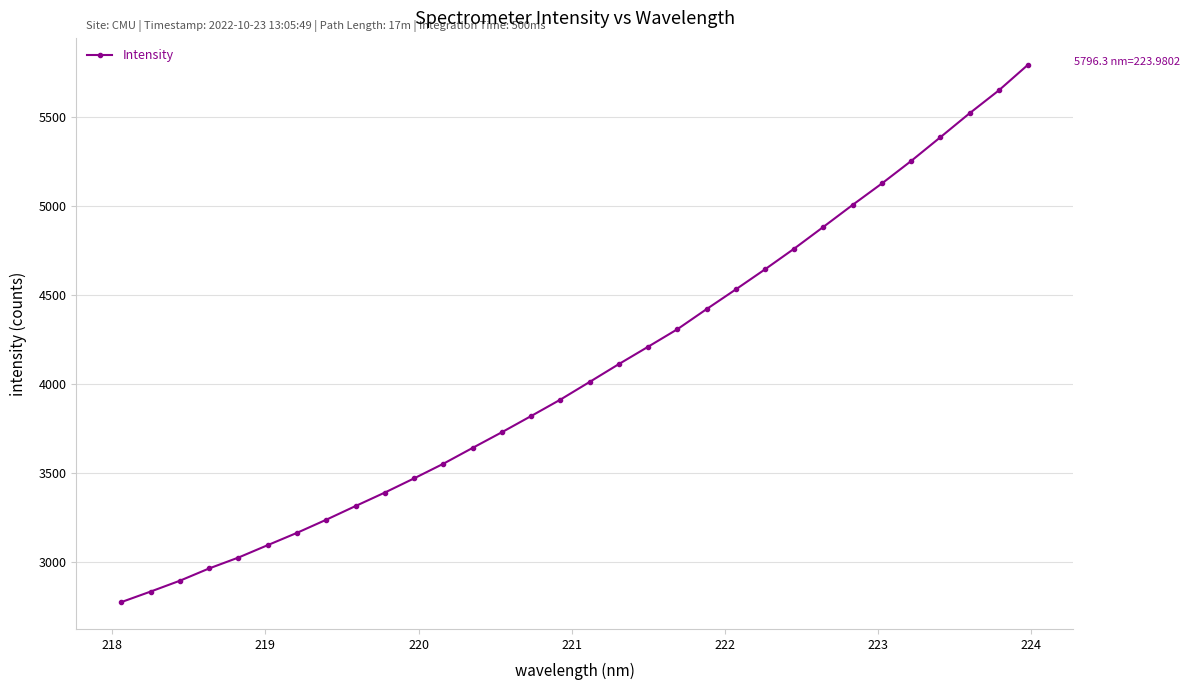

What is the difference between the maximum and second lowest values?

2962.0